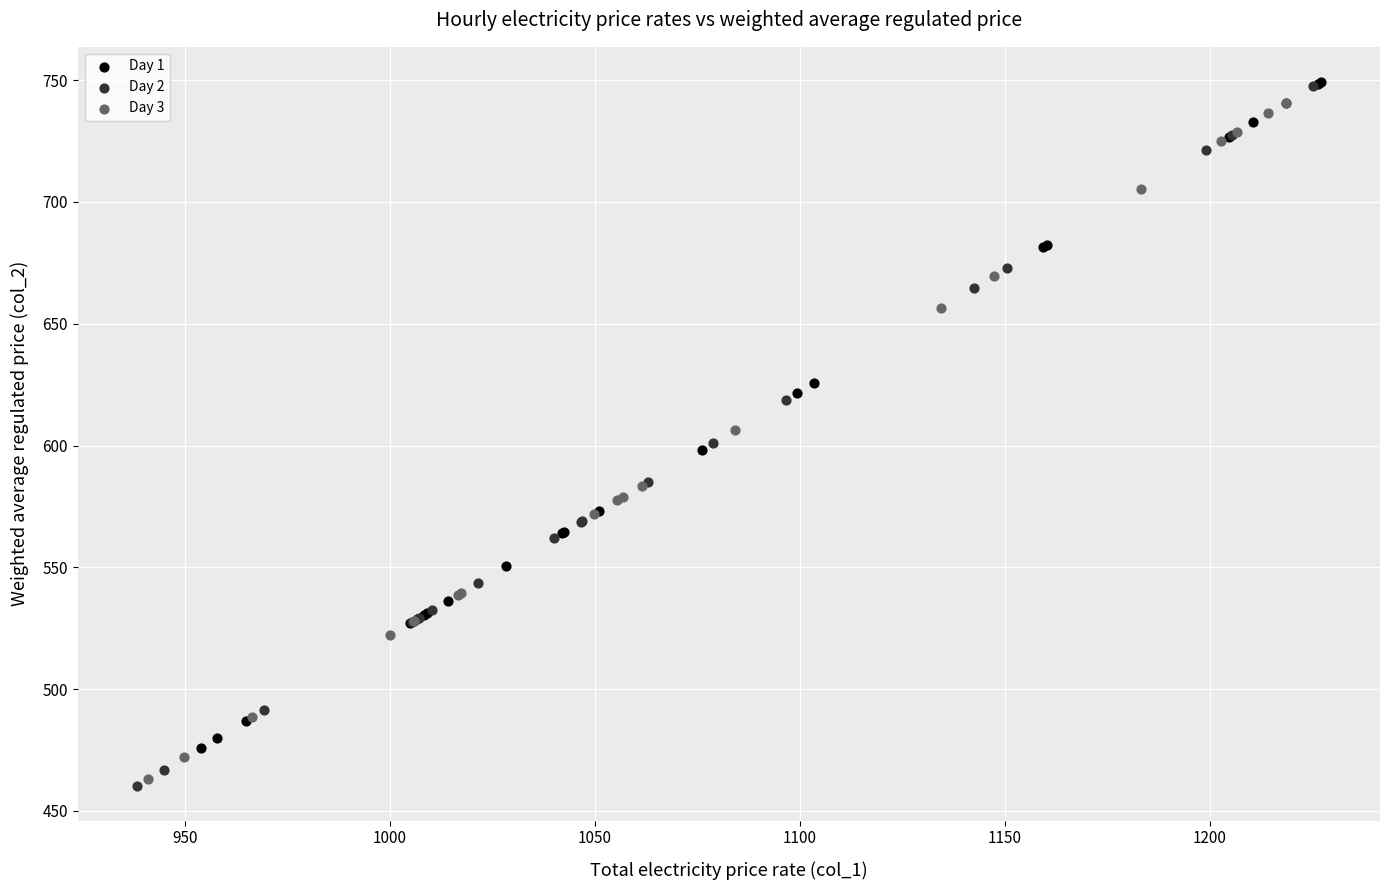

Which series has the largest Y range (max minus min)?

Day 2